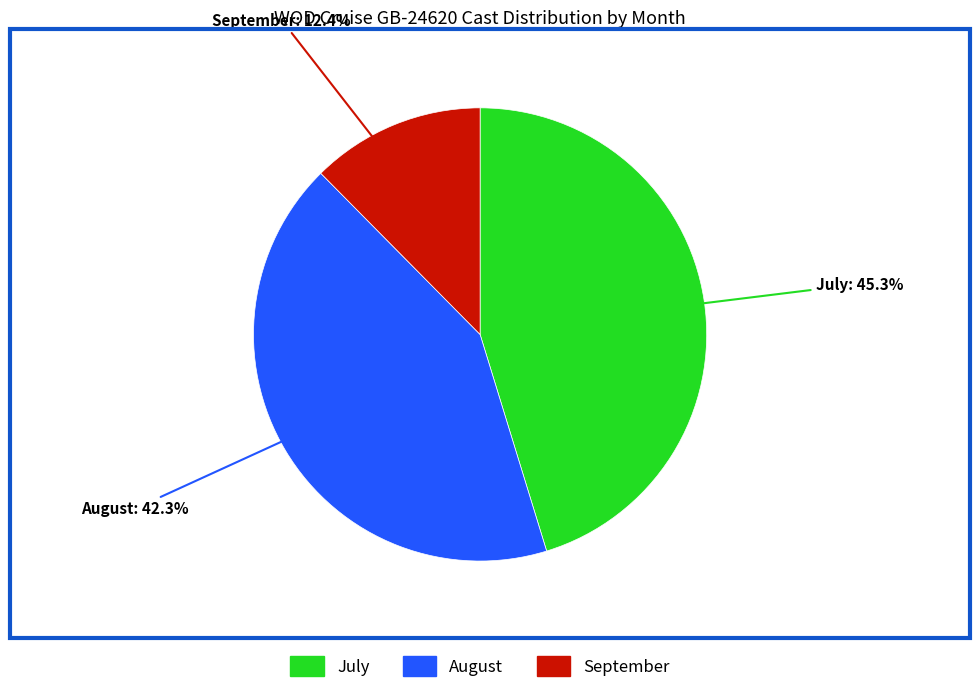

Between September and August, which is larger?

August